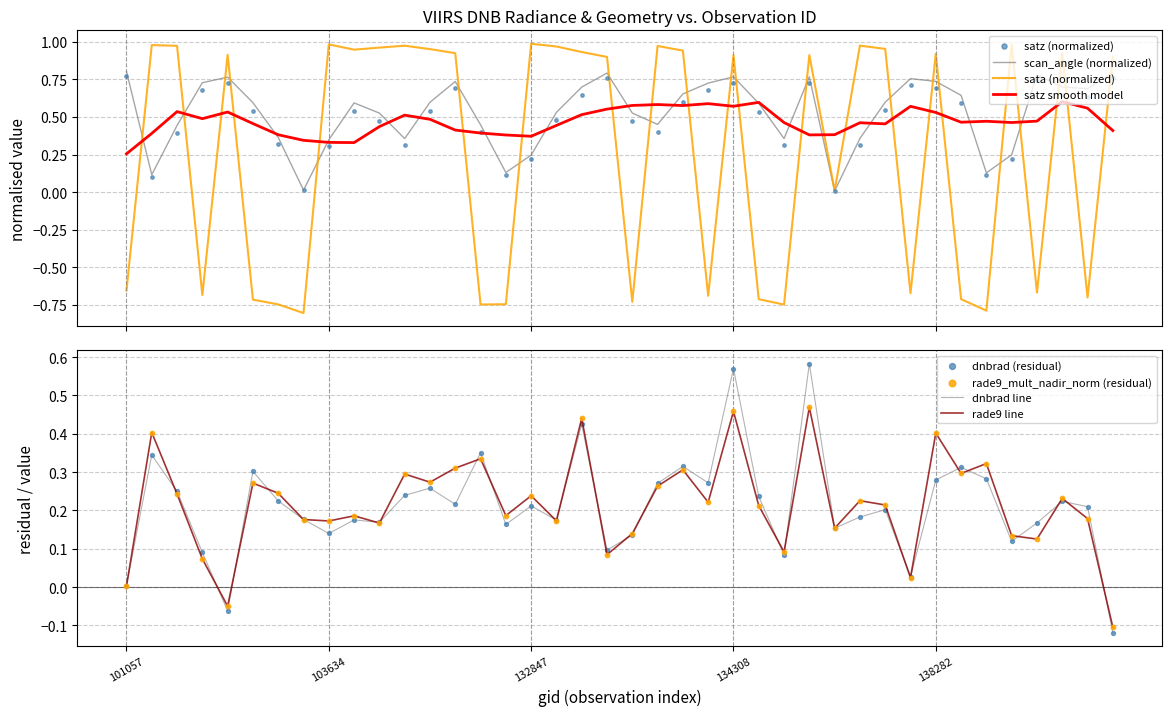

At which category is the sum across all series the highest?

27